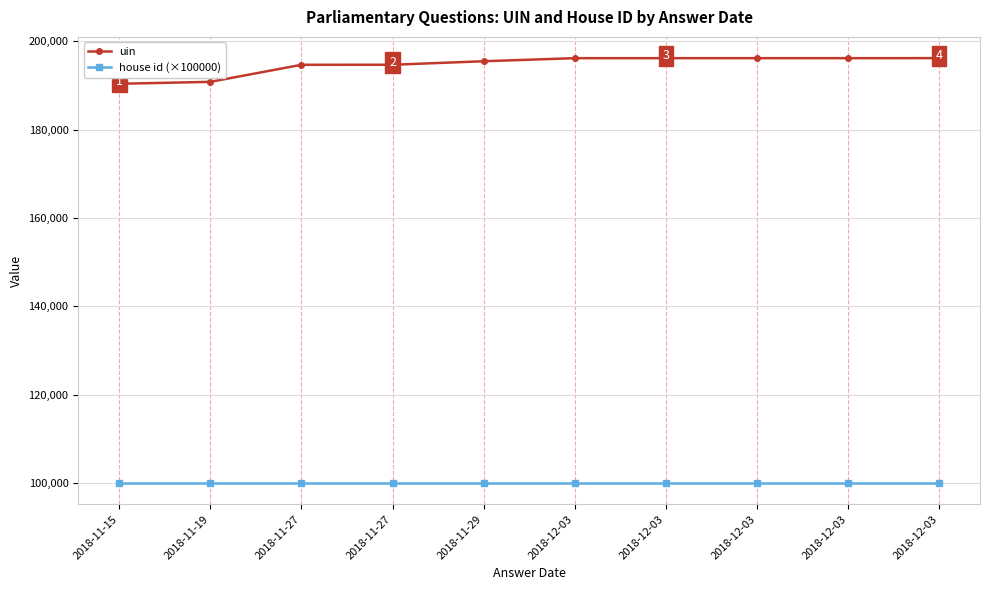

True or false: uin and house id (×100000) cross at least once.

False